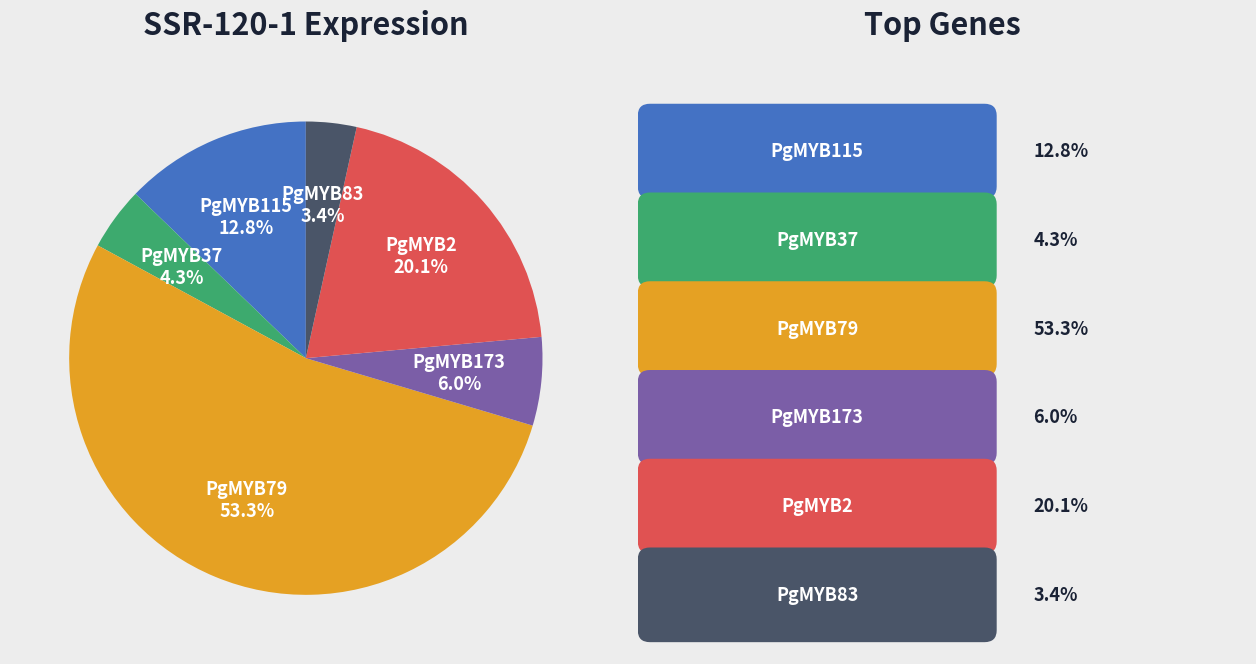

How many segments does this pie chart have?

6